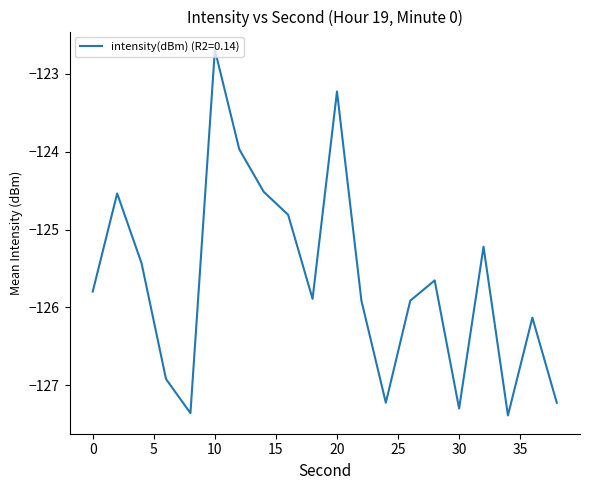

What is the difference between the maximum and minimum values?

4.7